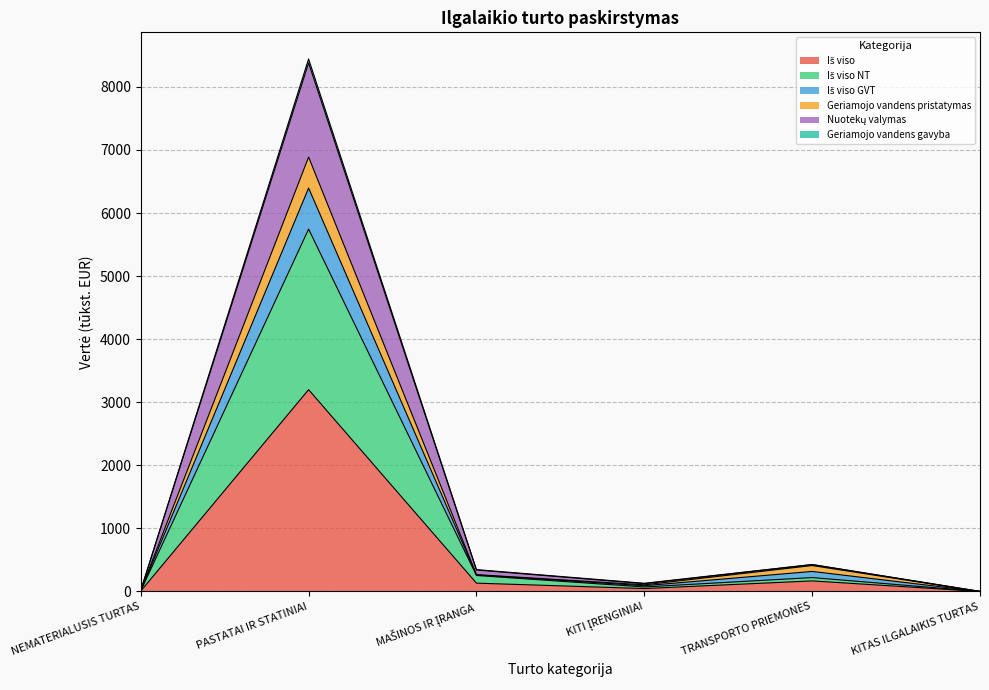

At which category is the sum across all series the highest?

PASTATAI IR STATINIAI